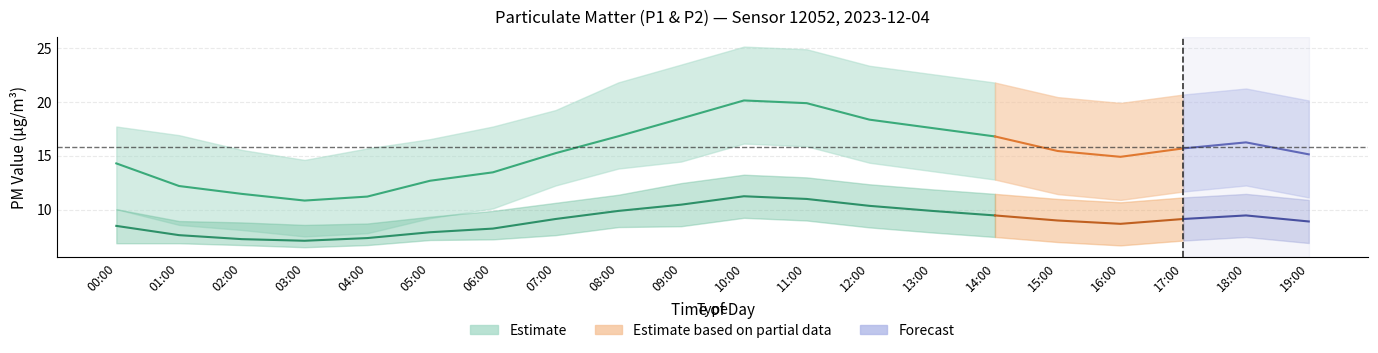

The P1 series shows 14.3 at 00:00. True or false?

True